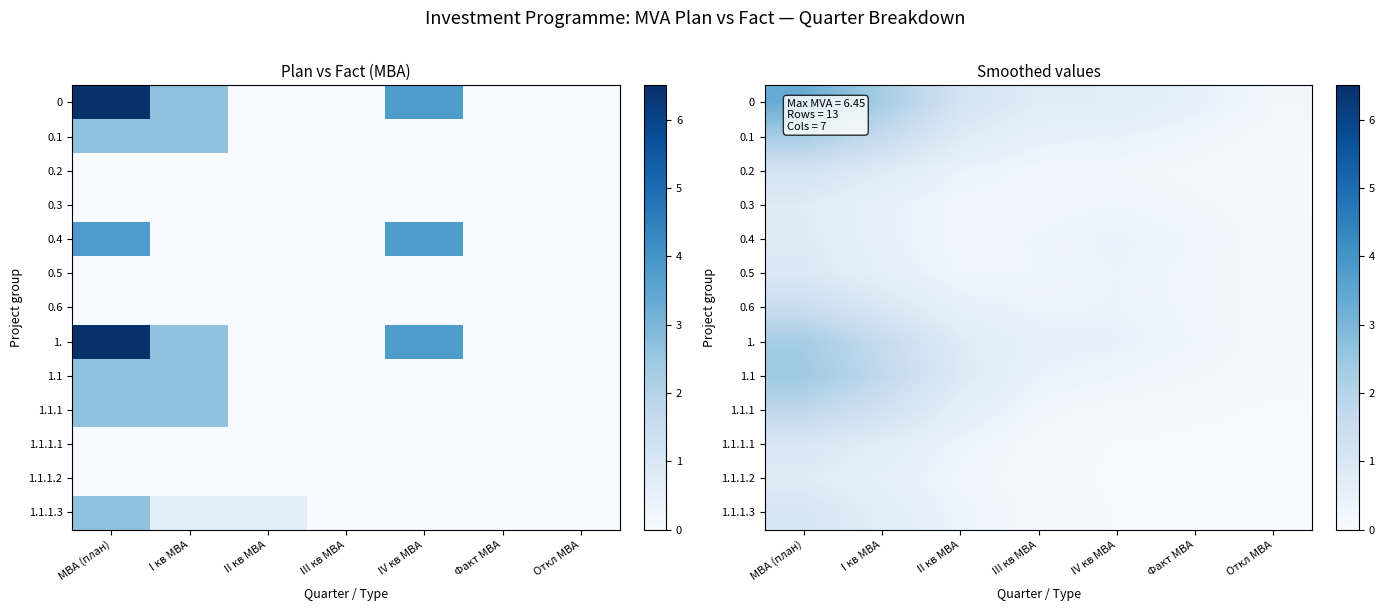

The value of 0.3 at Откл МВА is 0.0. True or false?

False